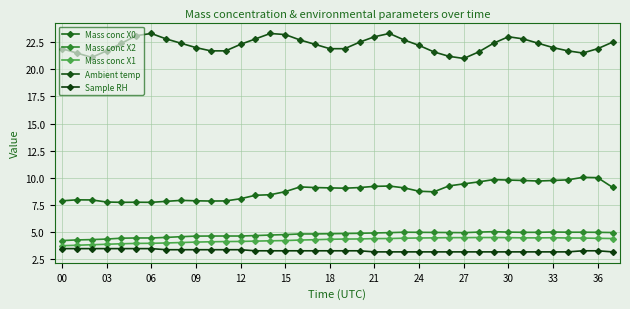

Reading left to right, list all the values displayed in this chart.

Mass conc X0: 7.9	8.0	8.0	7.8	7.8	7.8	7.8	7.8	7.9	7.9	7.9	7.9	8.1	8.4	8.5	8.7	9.2	9.1	9.1	9.1	9.1	9.2	9.3	9.1	8.8	8.7	9.3	9.5	9.6	9.8	9.8	9.8	9.7	9.8	9.8	10.1	10.0	9.1
Mass conc X2: 4.2	4.3	4.3	4.4	4.5	4.5	4.5	4.5	4.6	4.7	4.7	4.7	4.7	4.7	4.8	4.8	4.8	4.8	4.9	4.9	4.9	4.9	5.0	5.0	5.0	5.0	5.0	5.0	5.0	5.1	5.0	5.0	5.0	5.0	5.0	5.0	5.0	5.0
Mass conc X1: 3.8	3.8	3.9	3.9	4.0	4.0	4.0	4.0	4.1	4.1	4.1	4.2	4.2	4.2	4.2	4.2	4.3	4.3	4.4	4.4	4.4	4.4	4.4	4.5	4.5	4.5	4.5	4.5	4.5	4.5	4.5	4.5	4.5	4.5	4.5	4.5	4.5	4.4
Ambient temp: 21.9	21.5	21.1	21.7	22.4	23.1	23.3	22.8	22.4	22.0	21.7	21.7	22.3	22.8	23.3	23.2	22.7	22.3	21.9	21.9	22.5	23.0	23.3	22.7	22.2	21.6	21.2	21.0	21.6	22.4	23.0	22.8	22.4	22.0	21.7	21.5	21.9	22.5
Sample RH: 3.5	3.5	3.5	3.5	3.5	3.5	3.5	3.4	3.4	3.4	3.4	3.4	3.4	3.3	3.3	3.3	3.3	3.3	3.3	3.3	3.3	3.2	3.2	3.2	3.2	3.2	3.2	3.2	3.2	3.2	3.2	3.2	3.2	3.2	3.2	3.3	3.3	3.2